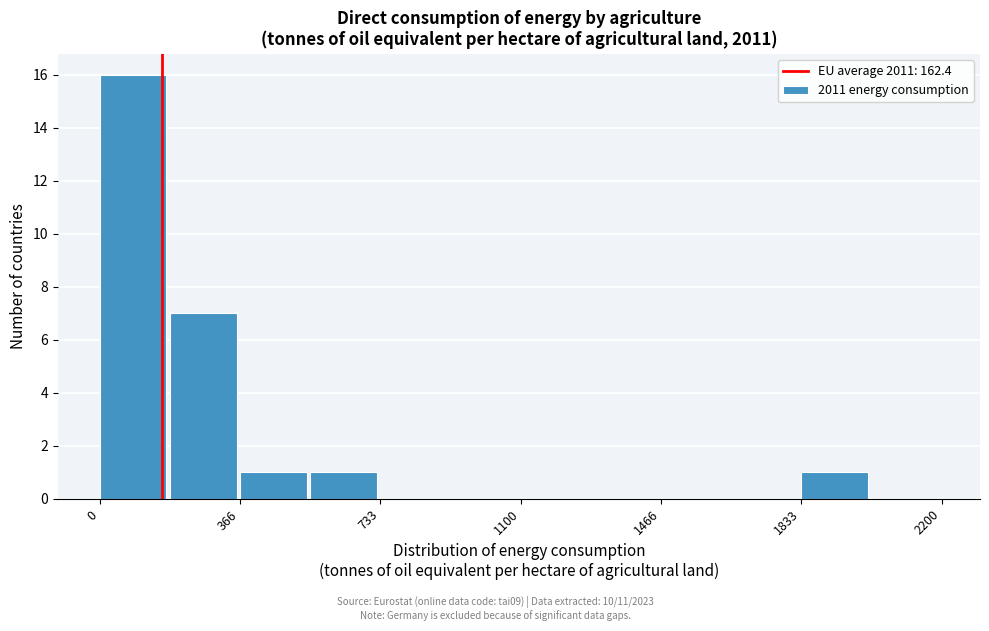

Around what value on the x-axis is the tallest bar? Give the approximate position of its centre, as read against the axis.

100